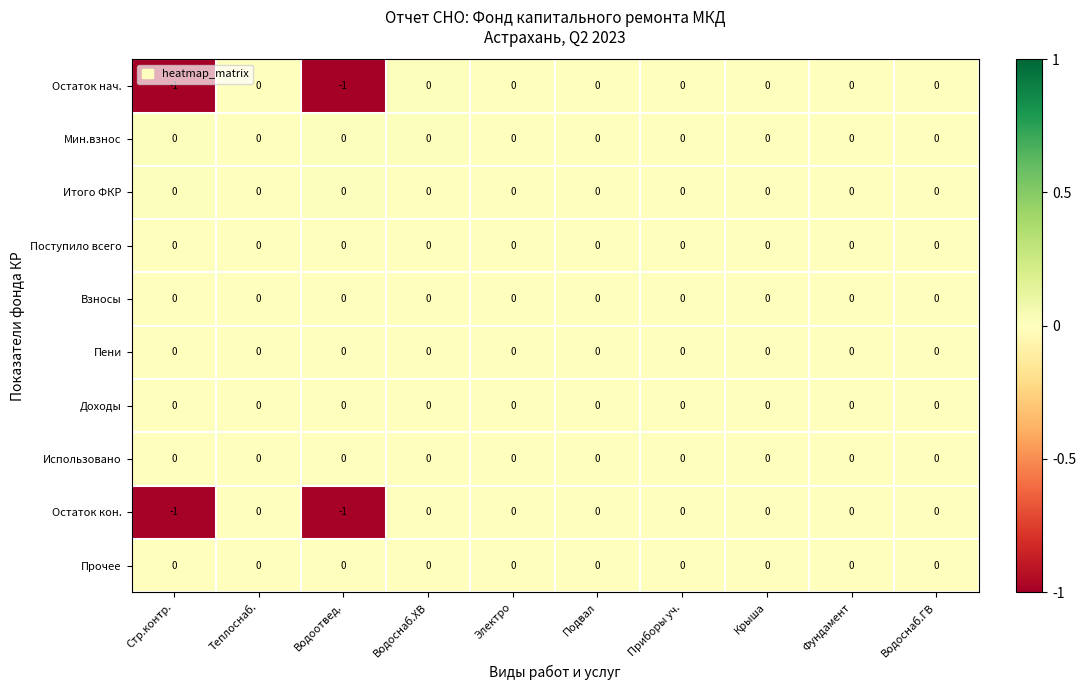

Is it true that Остаток кон. equals 0 at Приборы уч.?

True